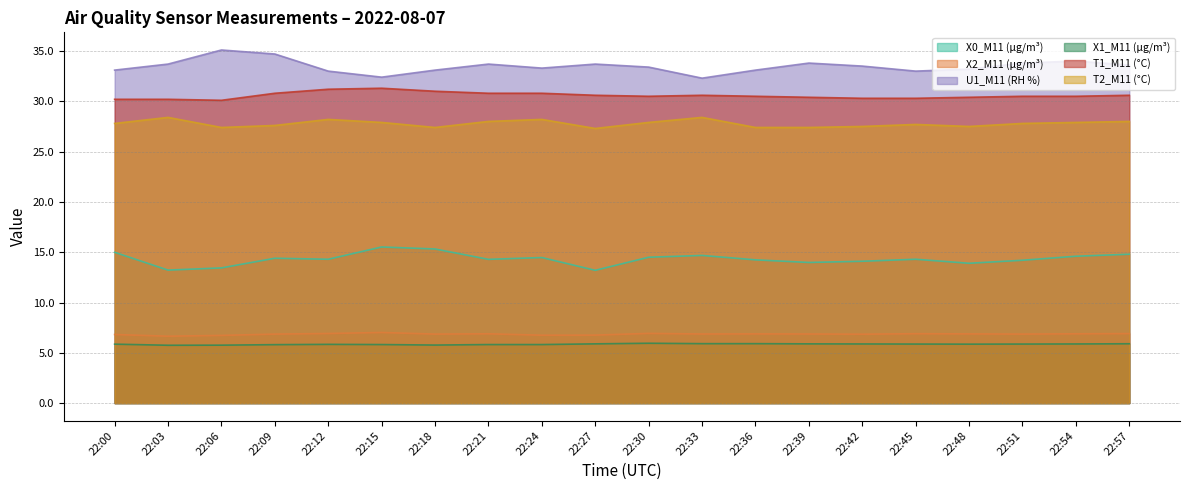

Which has a higher value, 22:48 or 22:15?

22:15